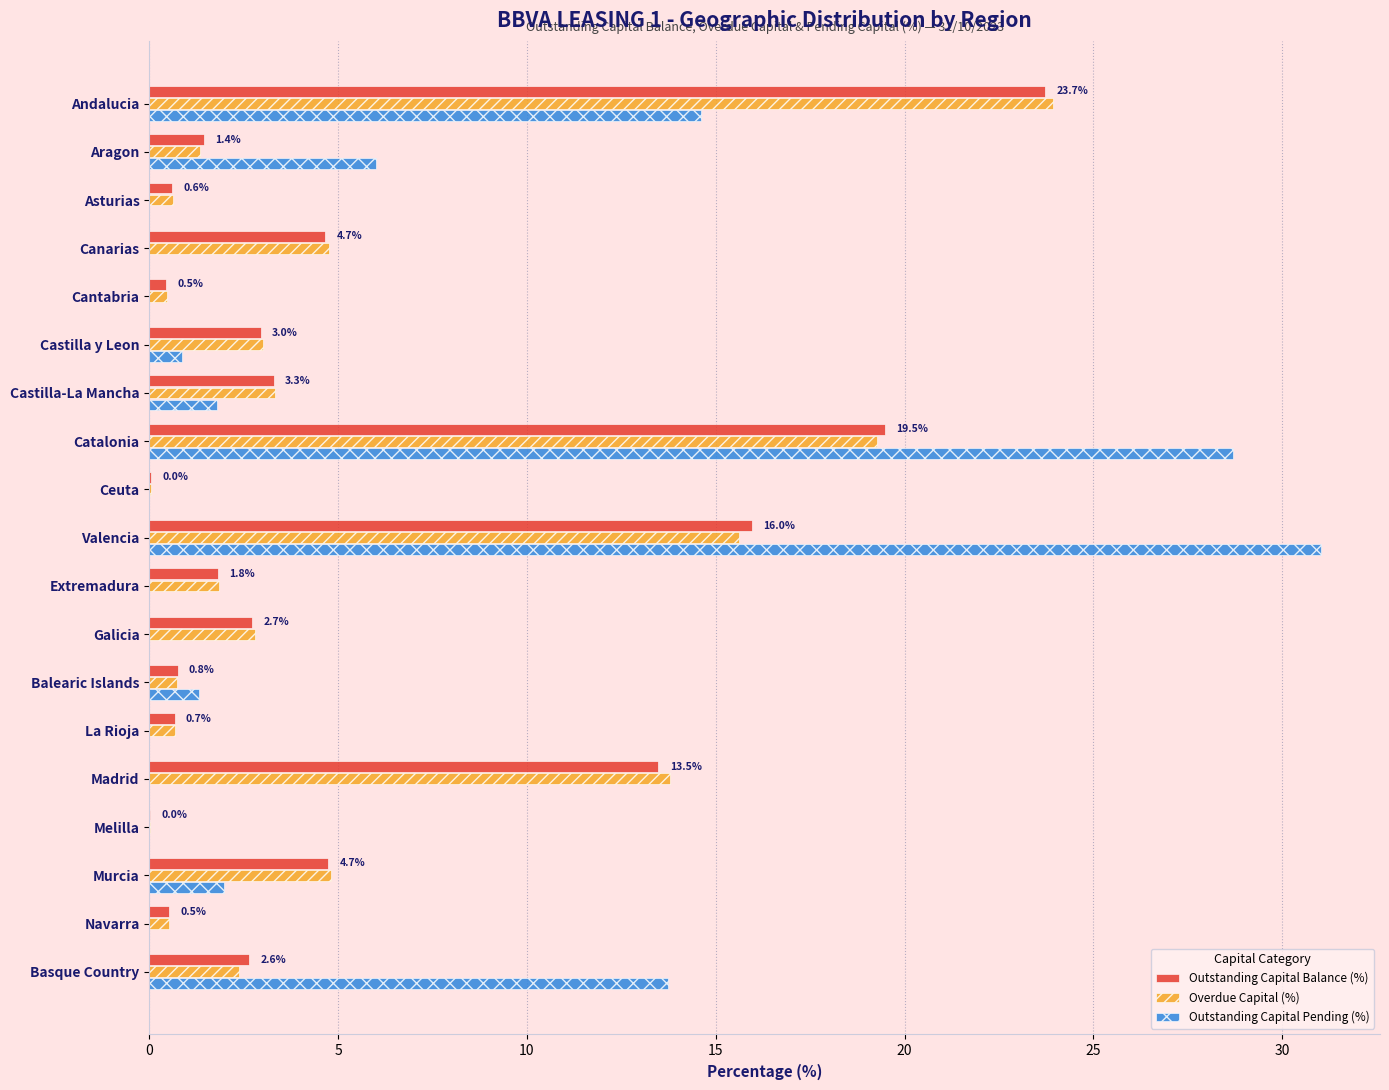

At which category is the sum across all series the highest?

Catalonia